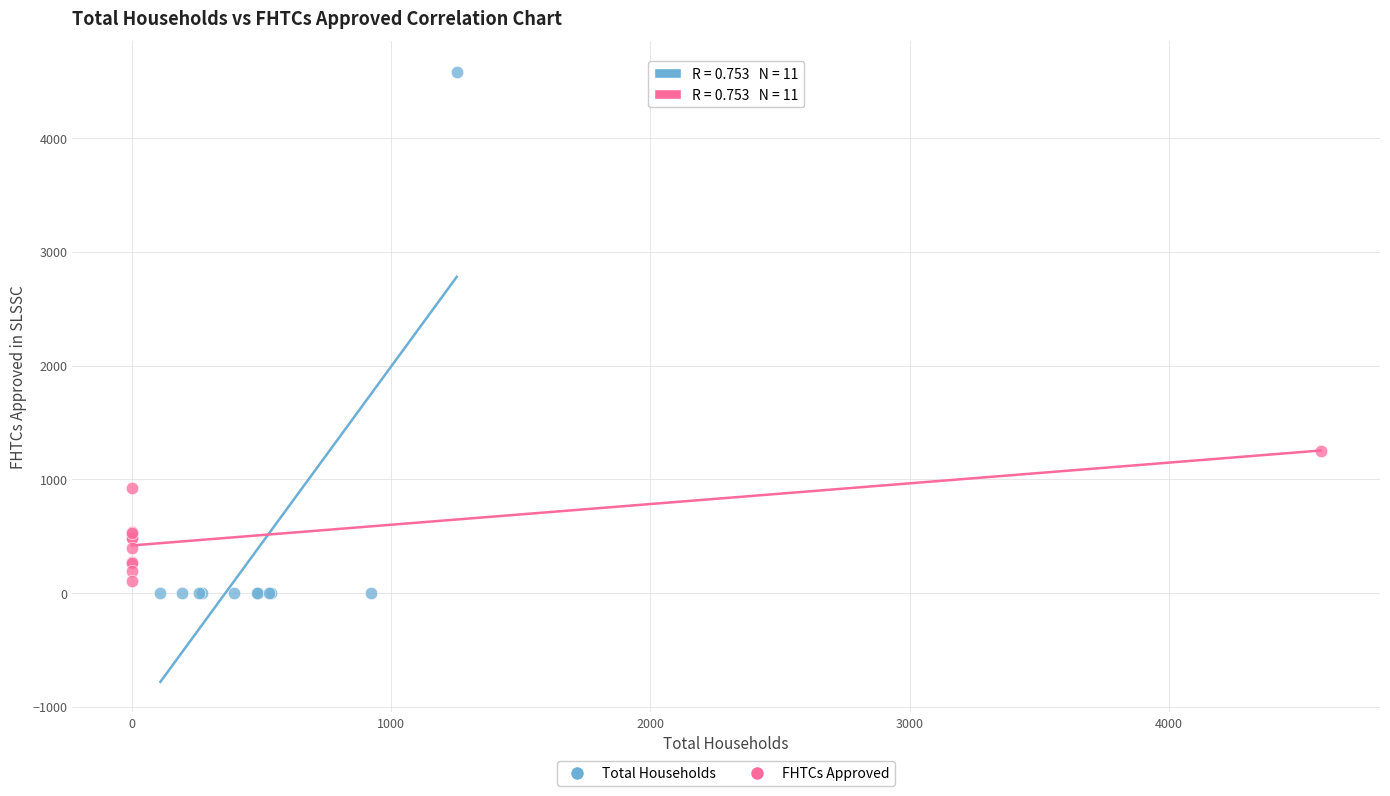

Which series contains the highest Y value?

Total Households